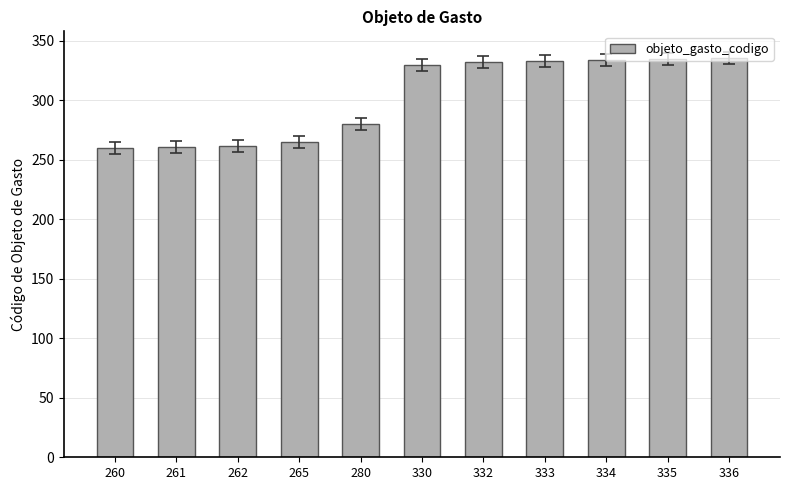

The value at 333 is 333. True or false?

True